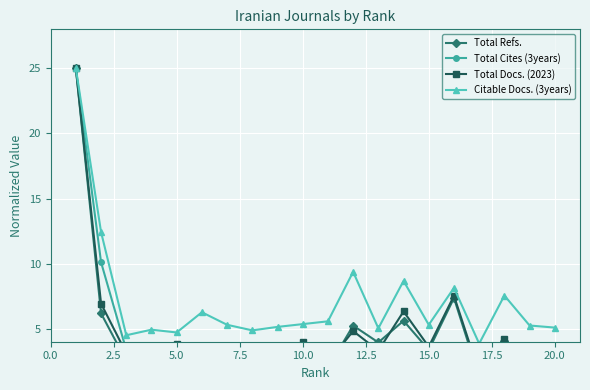

What is the minimum value for Citable Docs. (3years)?

3.9